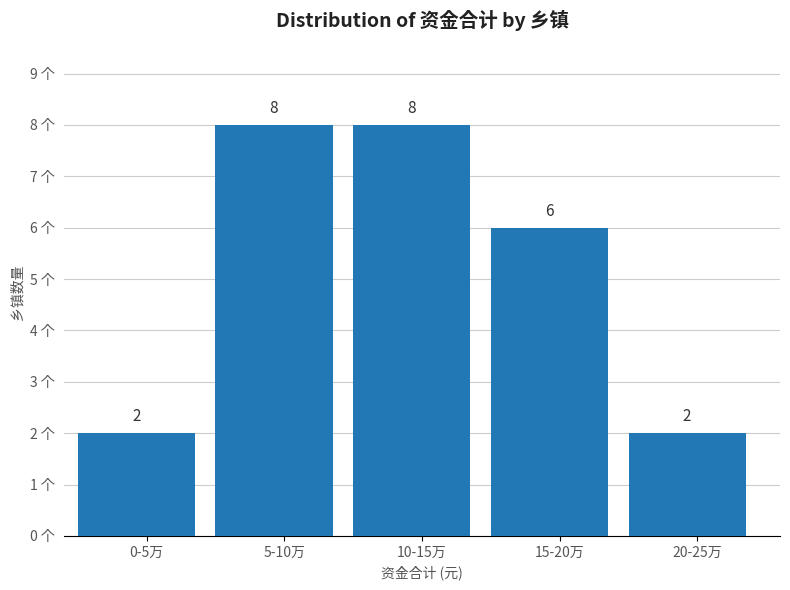

Reading left to right, extract all data points from this chart.

0-5万=2	5-10万=8	10-15万=8	15-20万=6	20-25万=2